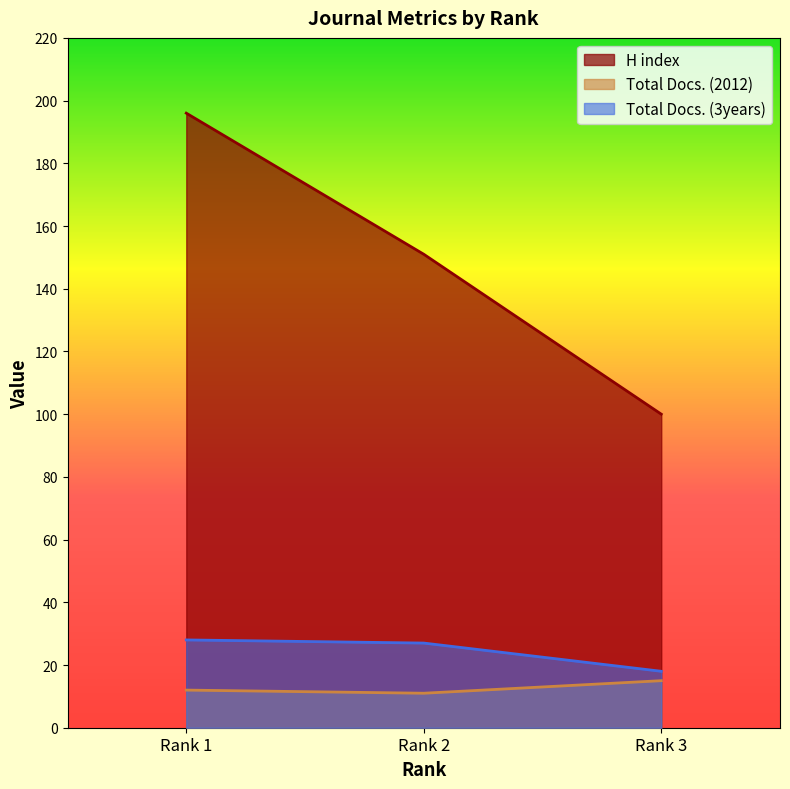

What is the greatest value displayed?

196